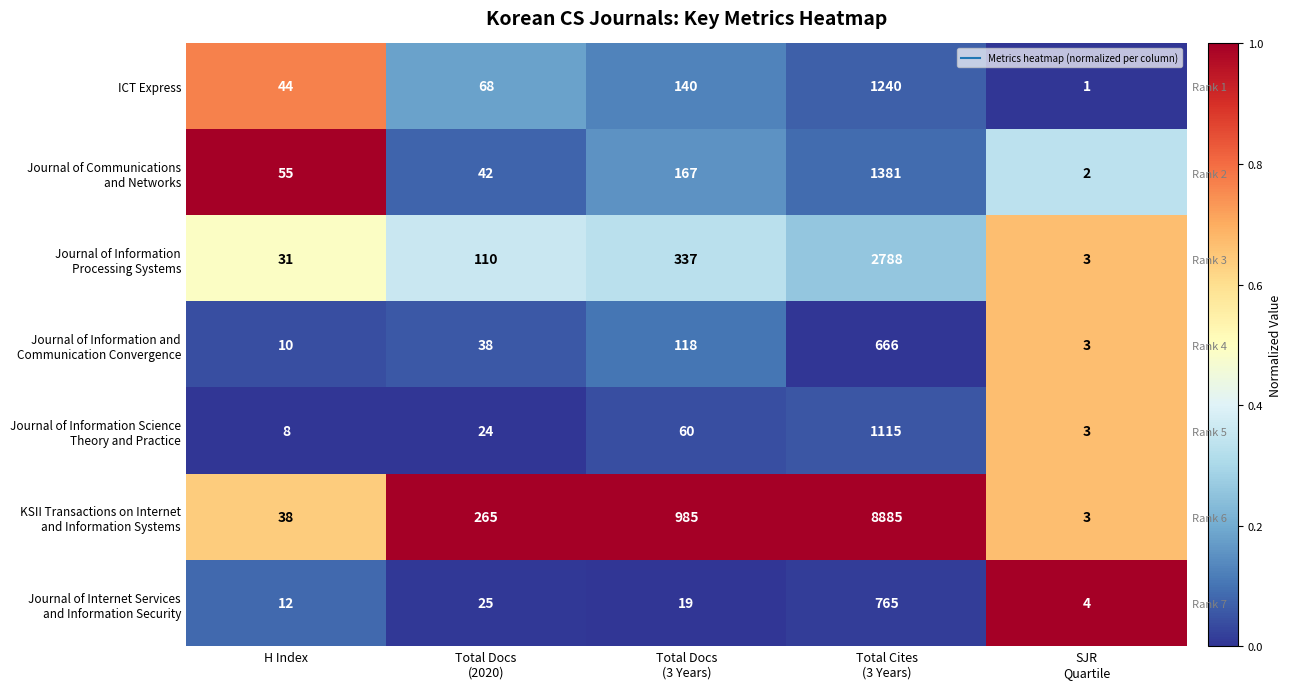

How many series are shown in this chart?

7